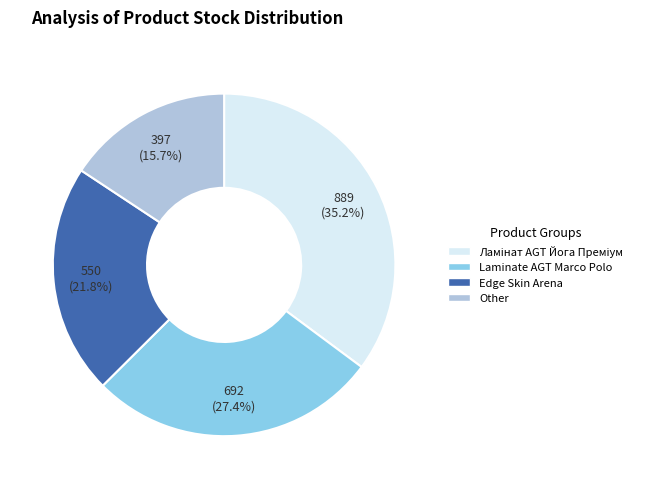

Is there any slice that represents more than half of the pie?

No